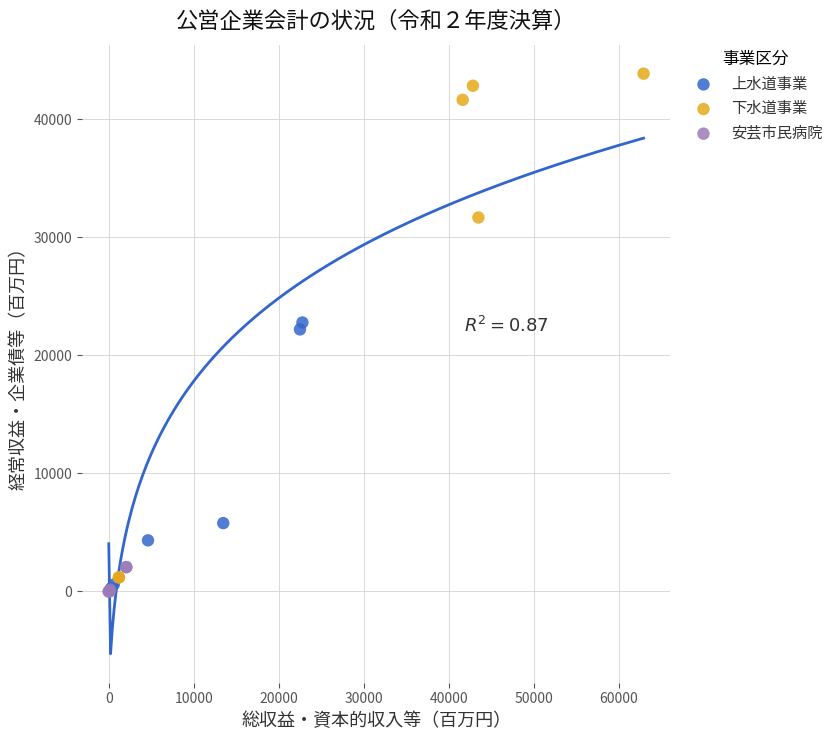

Which series reaches the maximum Y coordinate?

下水道事業